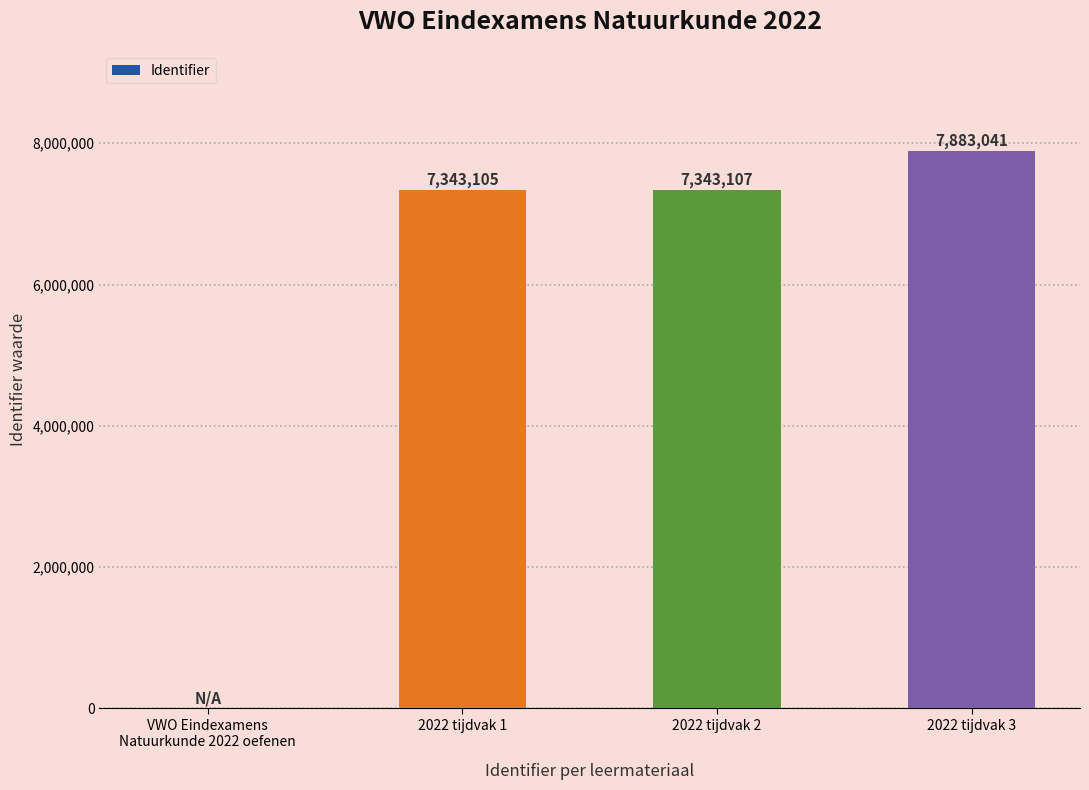

What is the maximum value shown in the chart?

7883041